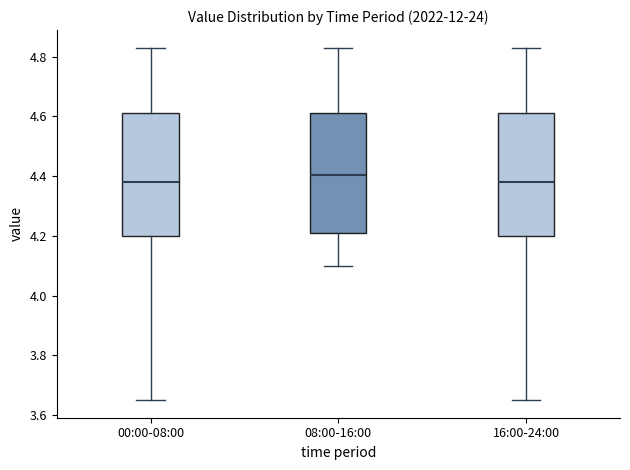

Which box has the highest median line?

08:00-16:00